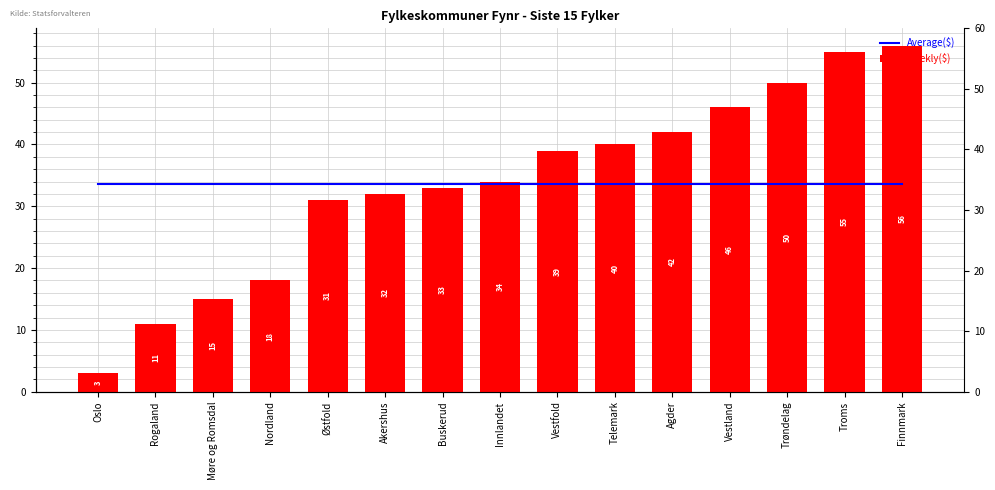

At which category does the chart reach its peak across all series?

Finnmark